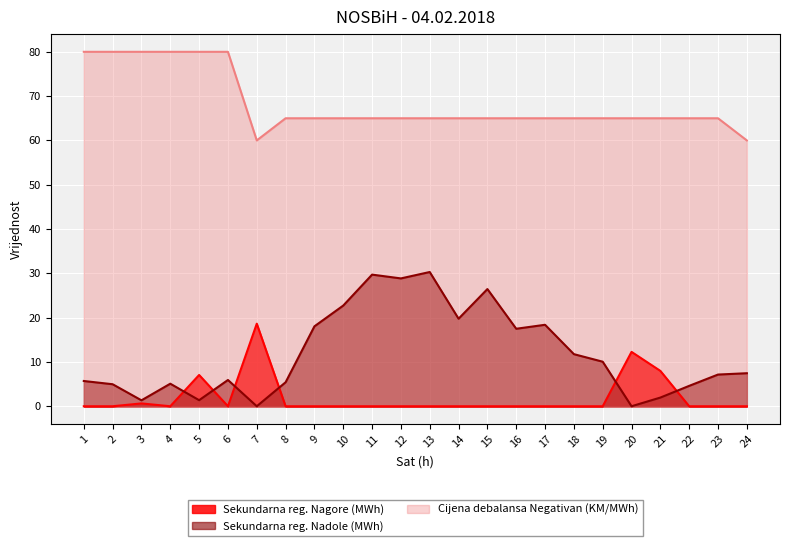

In Sekundarna reg. Nagore (MWh), how many points are lower than both neighbors (excluding endpoints)?

2